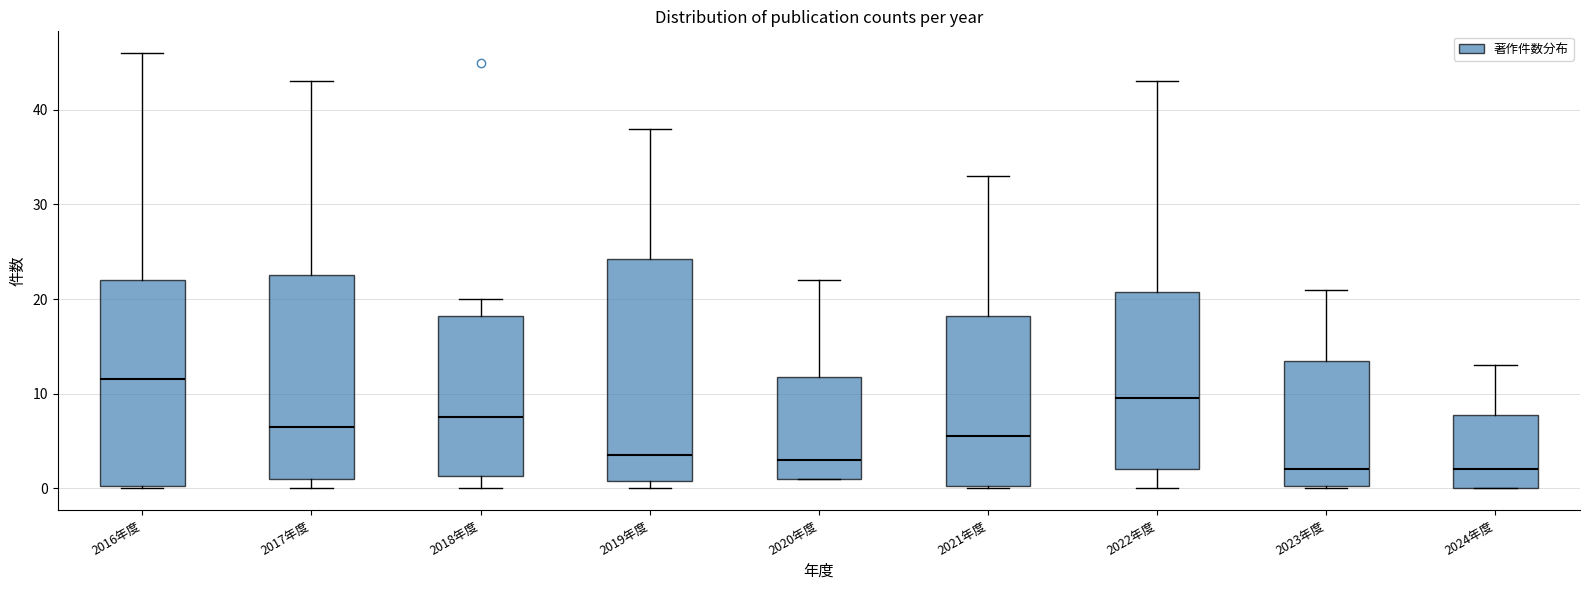

Where is the upper edge of the box for 2021年度 on the y-axis? The values are not printed on the chart, so give them approximately, as read against the axis.

18